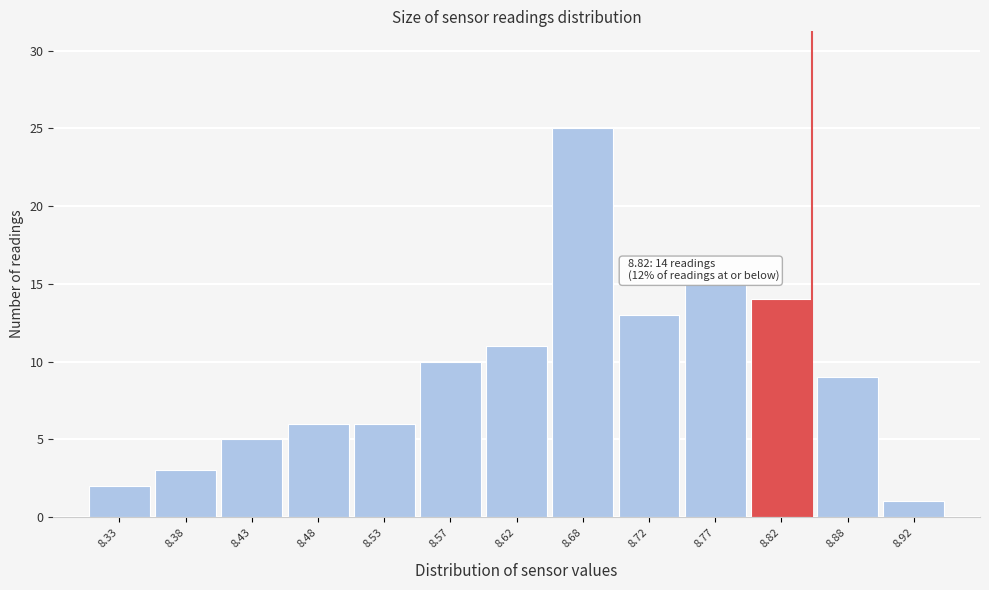

Over which range of the x-axis is the bar tallest?

8.65 to 8.70